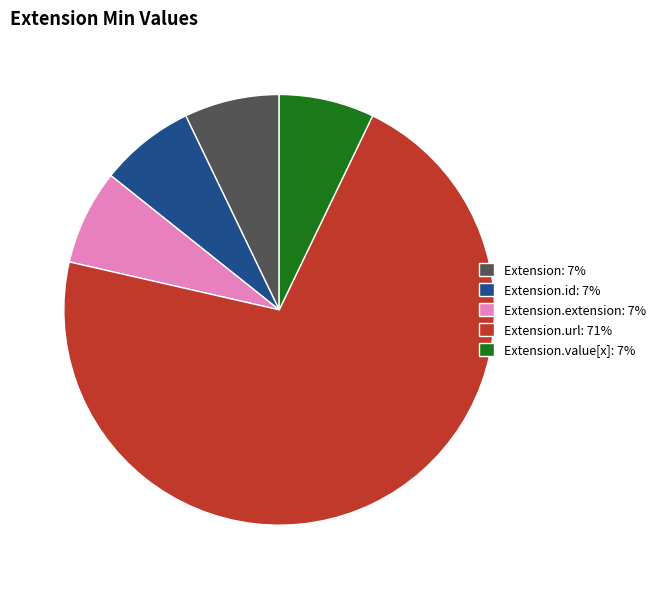

Which slice is the largest?

Extension.url: 71%